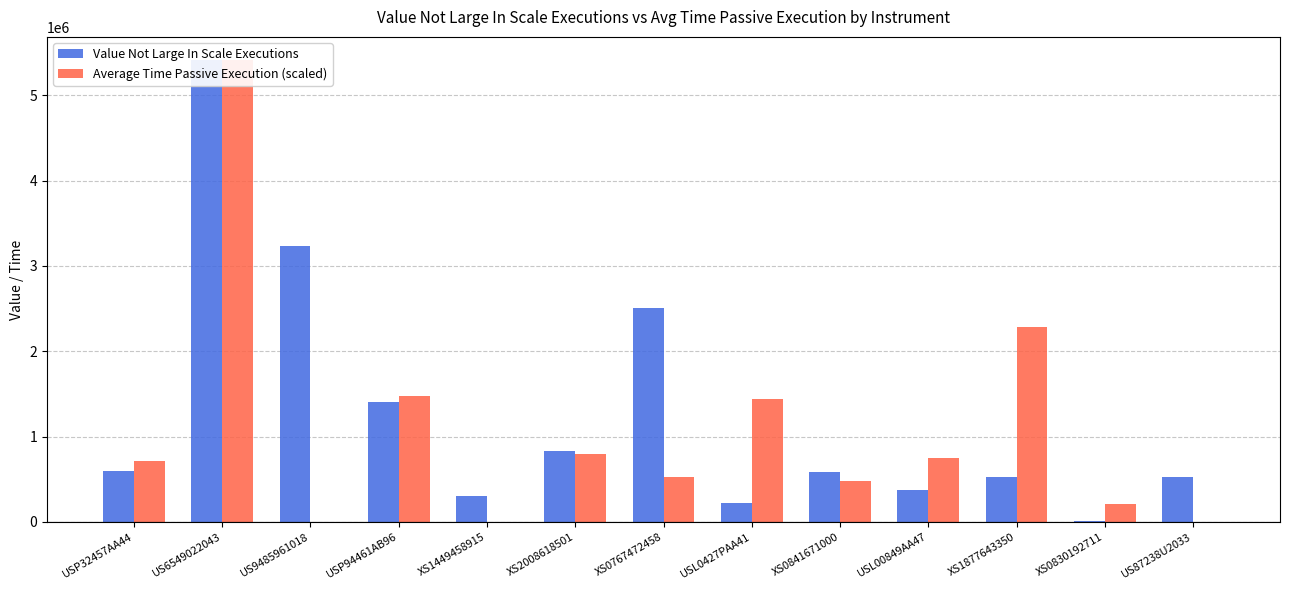

Is it true that Value Not Large In Scale Executions equals 175240.4 at XS1877643350?

False